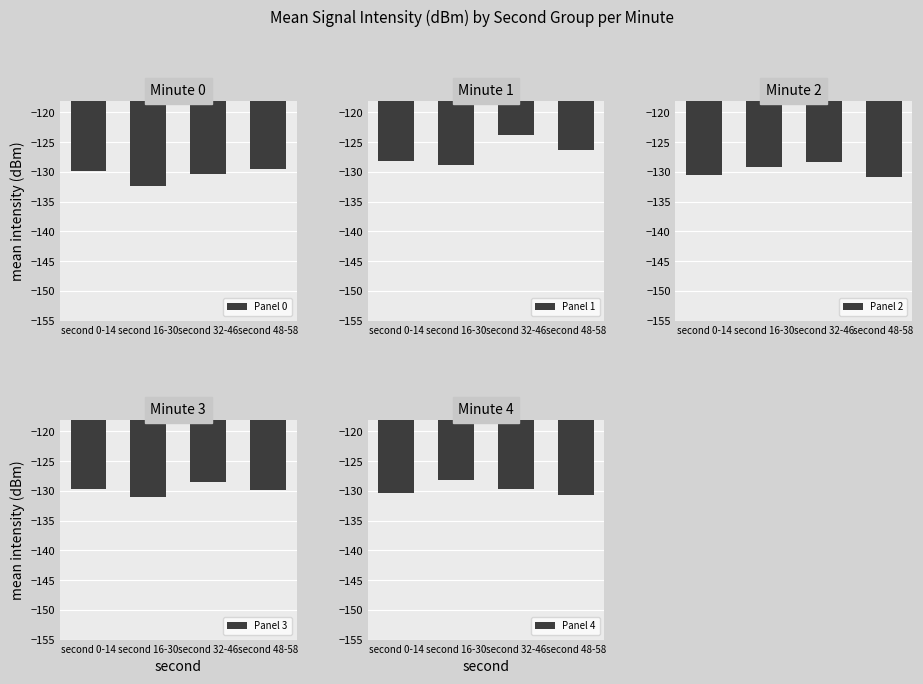

Reading left to right, what are all the values shown in this chart?

Panel 0: -129.9	-132.4	-130.3	-129.5
Panel 1: -128.1	-128.8	-123.8	-126.3
Panel 2: -130.5	-129.1	-128.3	-130.8
Panel 3: -129.6	-131.1	-128.5	-129.9
Panel 4: -130.4	-128.2	-129.7	-130.6